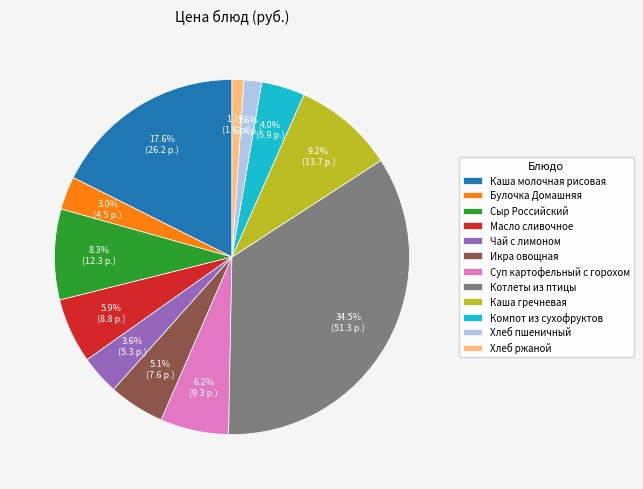

To the nearest percent, what is the combined percentage of Каша гречневая and Булочка Домашняя?

12%